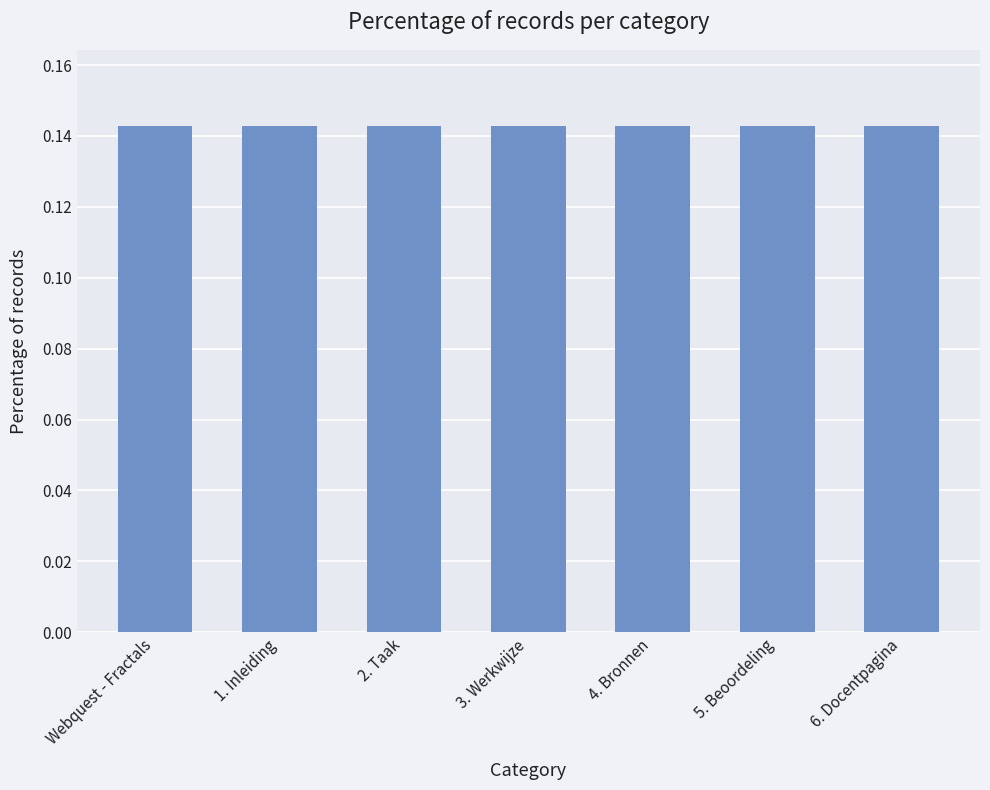

Are the bars horizontal?

No